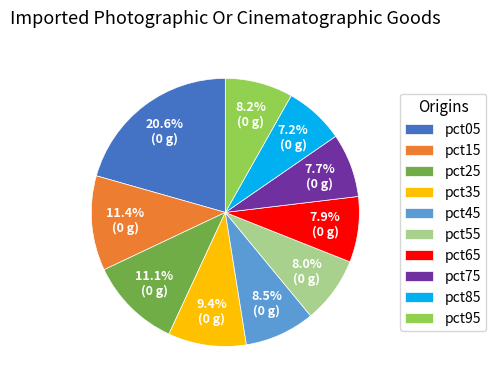

Between pct95 and pct35, which is larger?

pct35